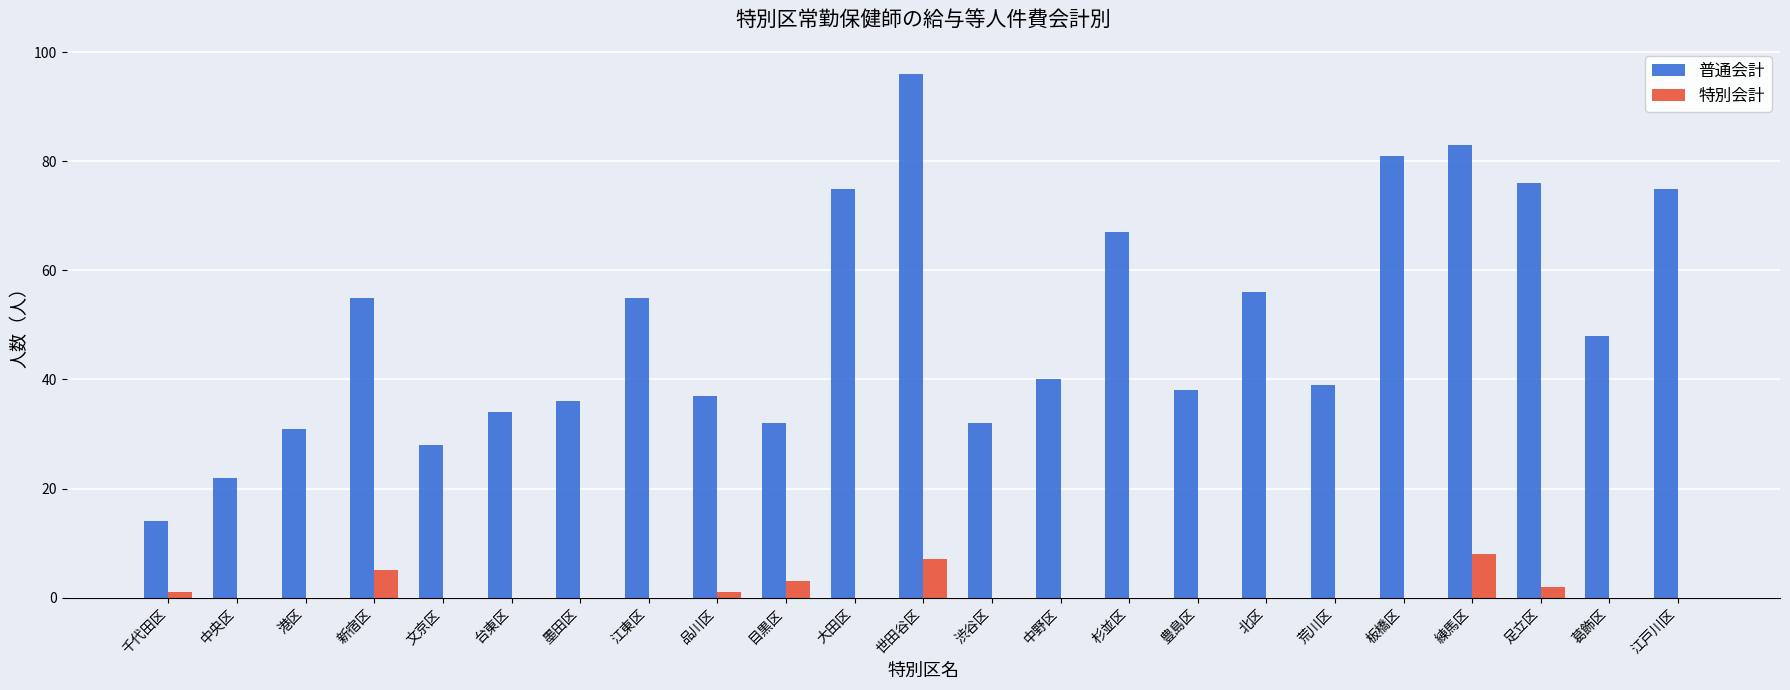

Between 足立区 and 葛飾区, which series saw the biggest shift?

普通会計